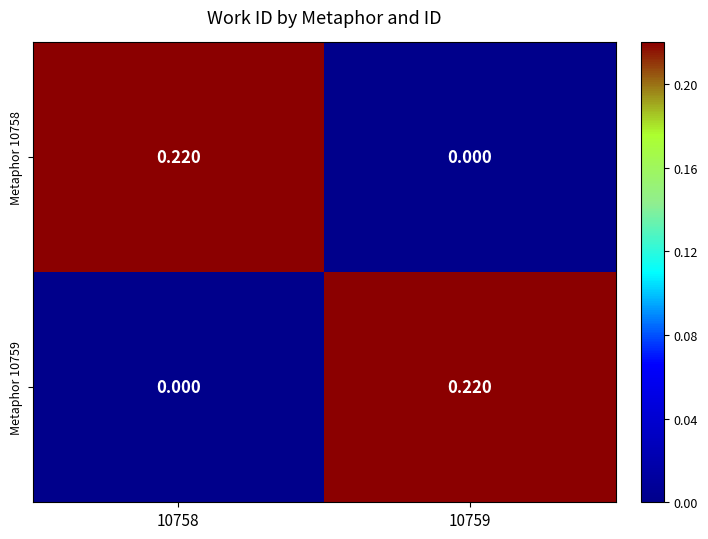

Is the value of Metaphor 10758 at 10759 greater than the value of Metaphor 10759 at 10759?

No